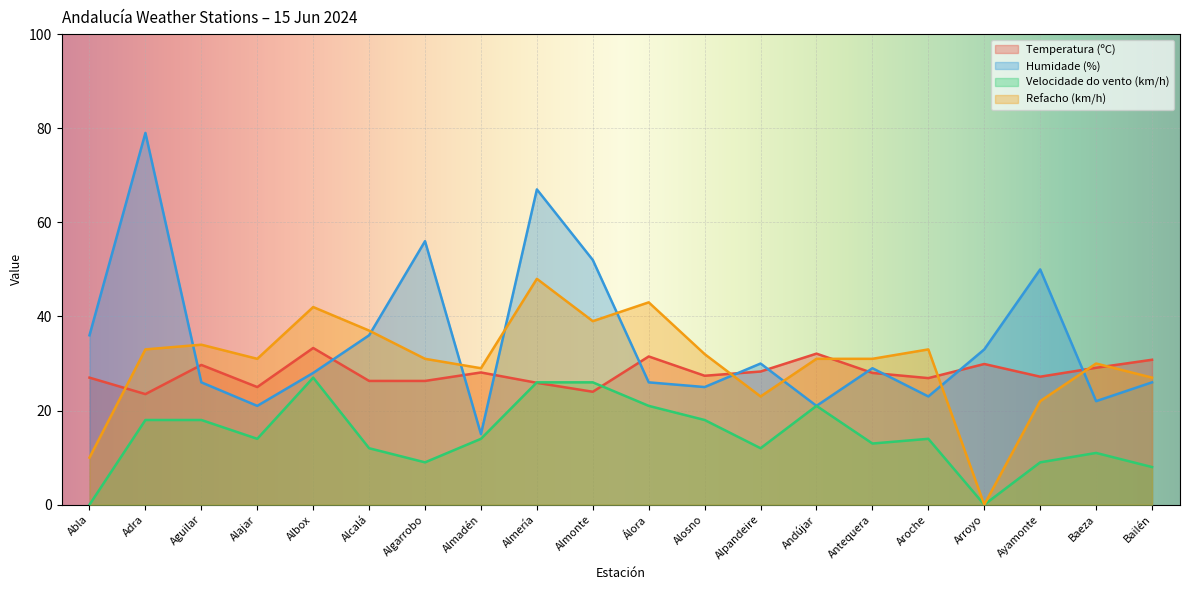

The value of Humidade (%) at Andújar is 37.1. True or false?

False